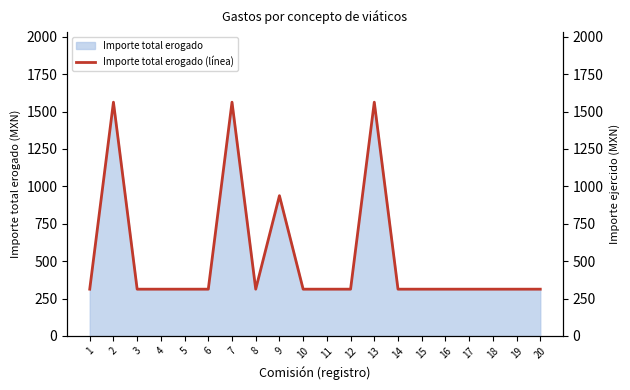

True or false: the data has more than 0 interior local peaks.

True